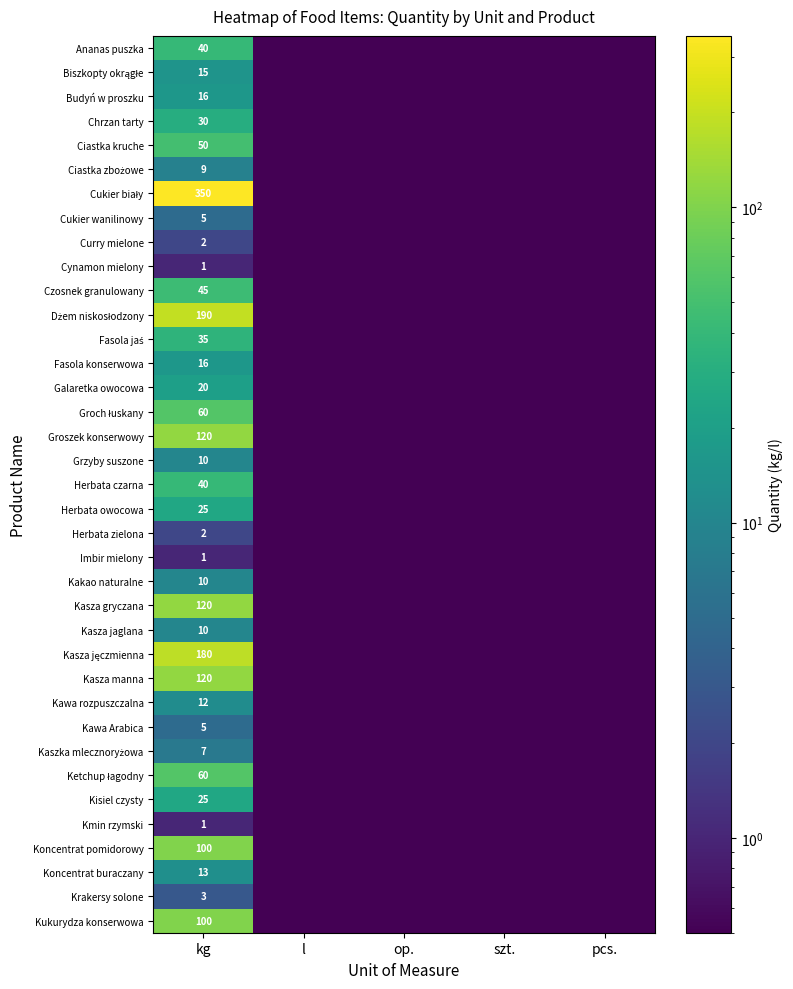

True or false: Chrzan tarty has a value of 52.0 at kg.

False